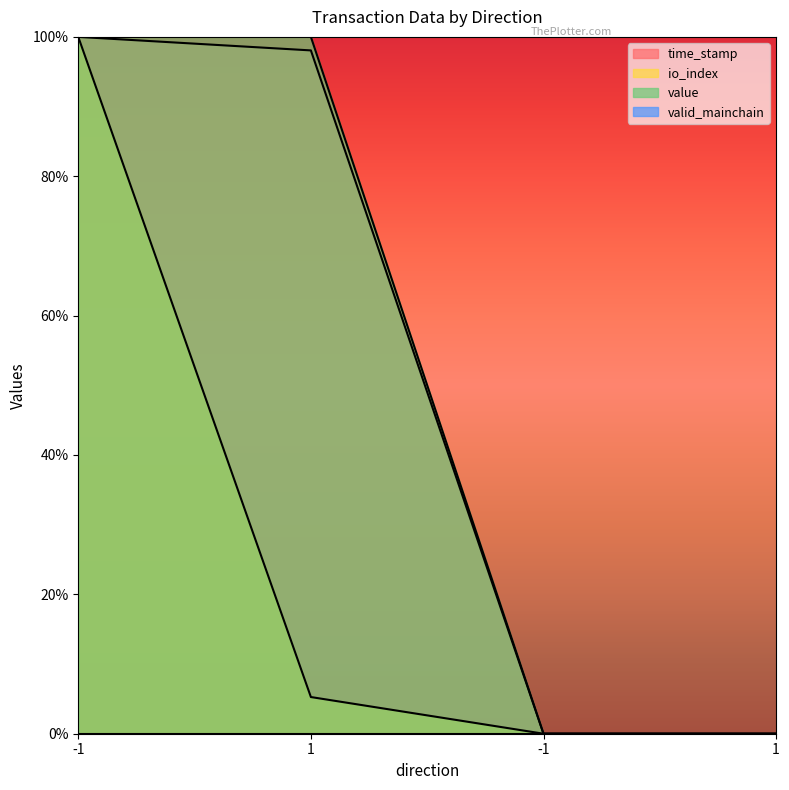

What is the total value across all series at -1?

300.0